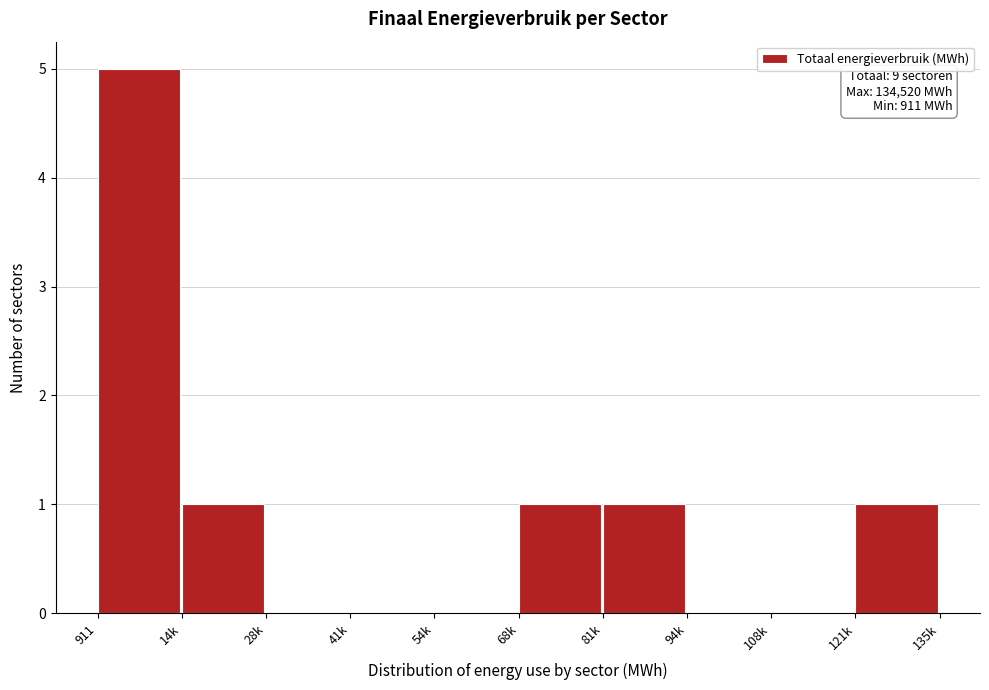

Reading left to right, transcribe all the data shown in this chart.

911=5	14k=1	28k=0	41k=0	54k=0	68k=1	81k=1	94k=0	108k=0	121k=1